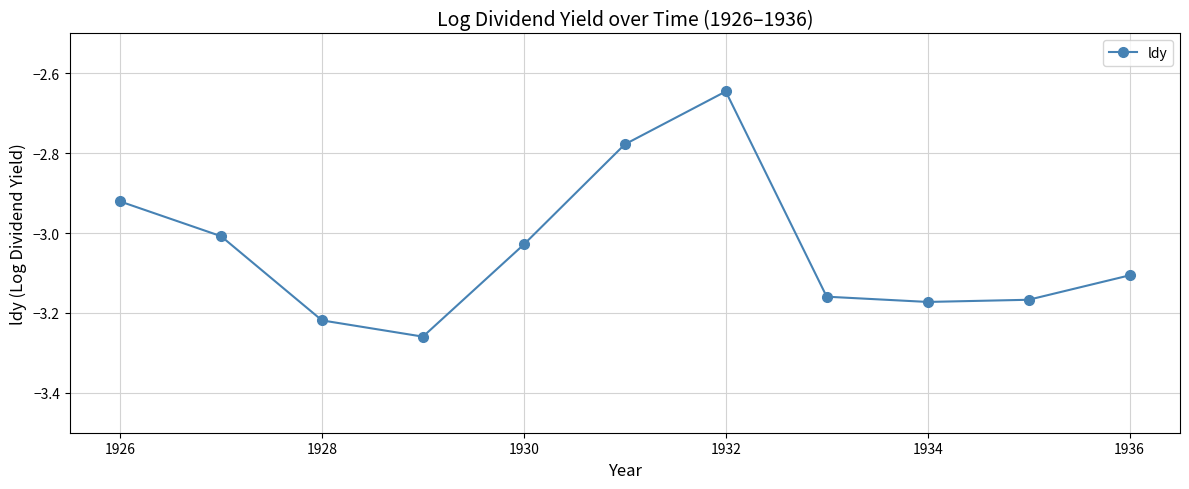

What is the difference between the maximum and minimum values?

0.6